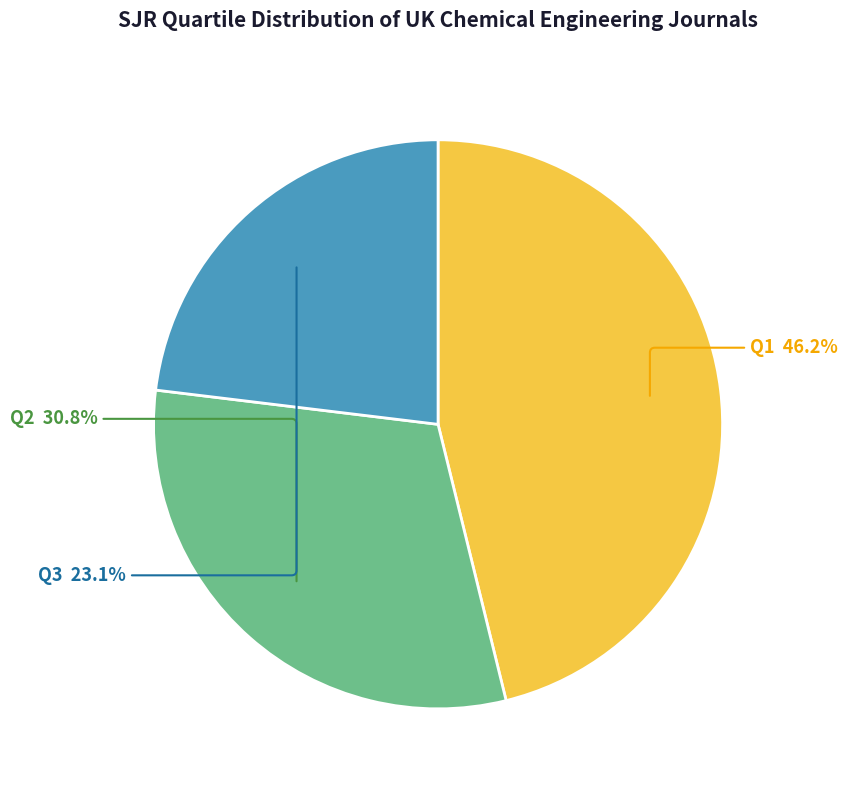

Between Q3 and Q1, which is larger?

Q1